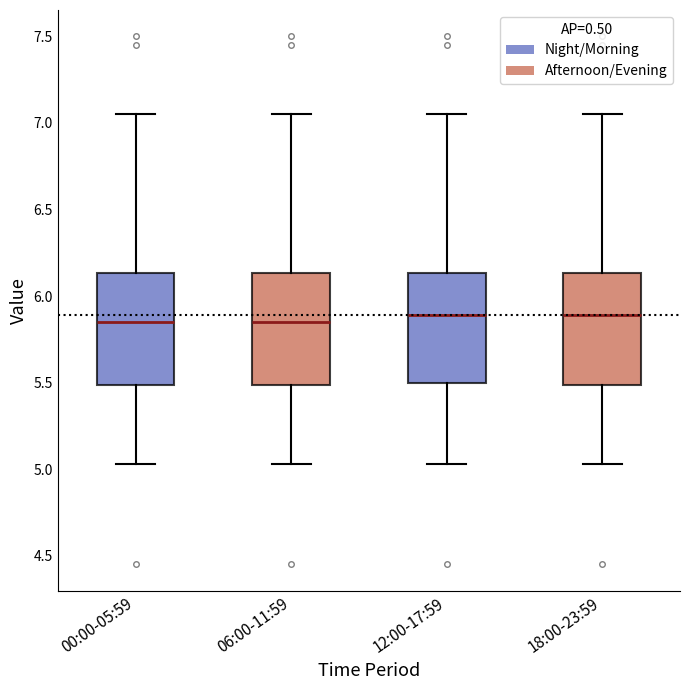

Reading left to right, read every box against the y-axis: the position of its median line, the range the box covers, and the ends of its whiskers. The values are not printed on the chart, so give them approximately, as read against the axis.

00:00-05:59: median 5.85, box 5.50 to 6.15, whiskers 5.05 to 7.05
06:00-11:59: median 5.85, box 5.50 to 6.15, whiskers 5.05 to 7.05
12:00-17:59: median 5.90, box 5.50 to 6.15, whiskers 5.05 to 7.05
18:00-23:59: median 5.90, box 5.50 to 6.15, whiskers 5.05 to 7.05